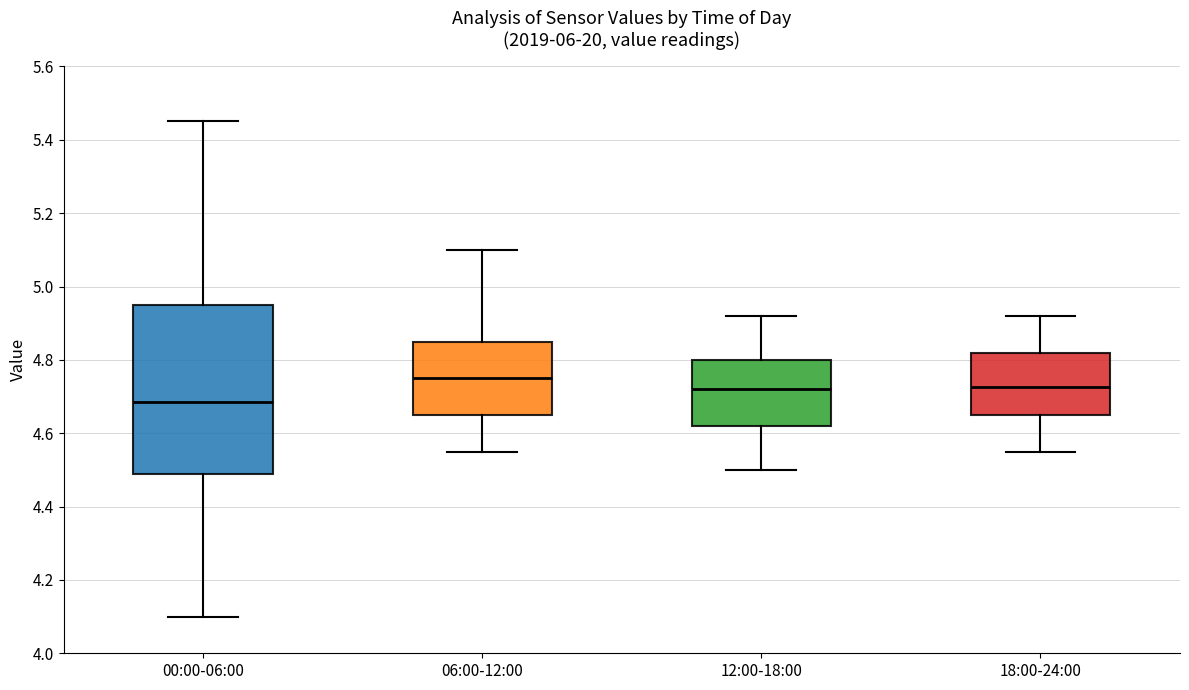

Comparing the boxes themselves (not the whiskers), which one is the tallest?

00:00-06:00